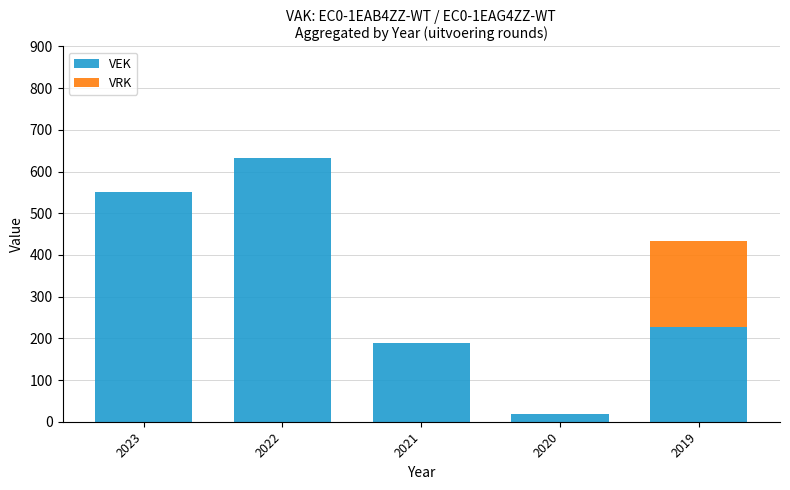

True or false: VEK has a value of 190 at 2021.

True